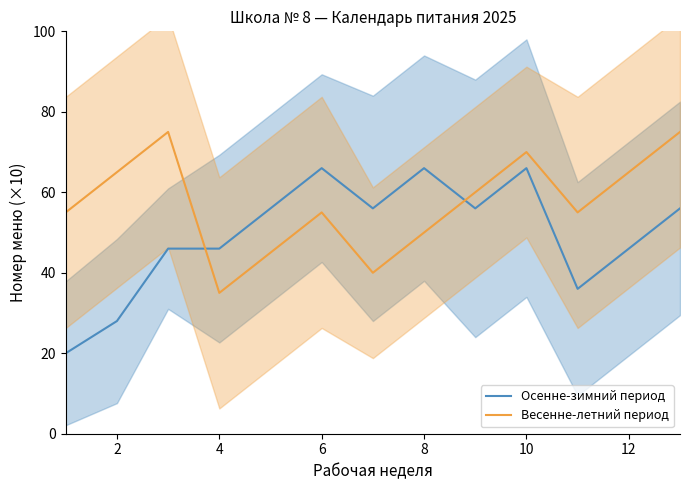

At which label does Весенне-летний период reach its minimum?

4